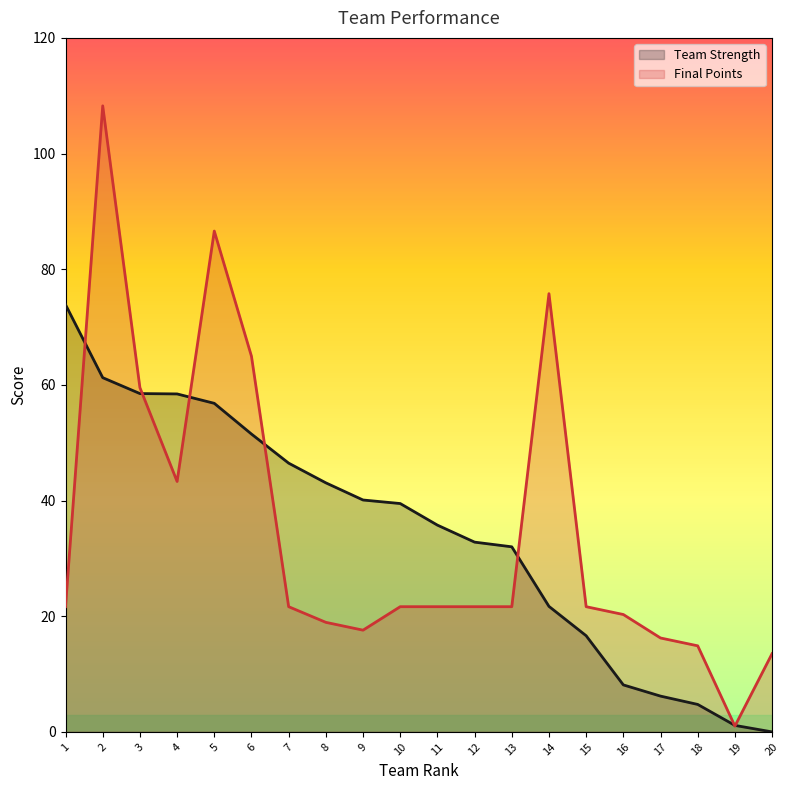

What is the total value across all series at 3?

118.0